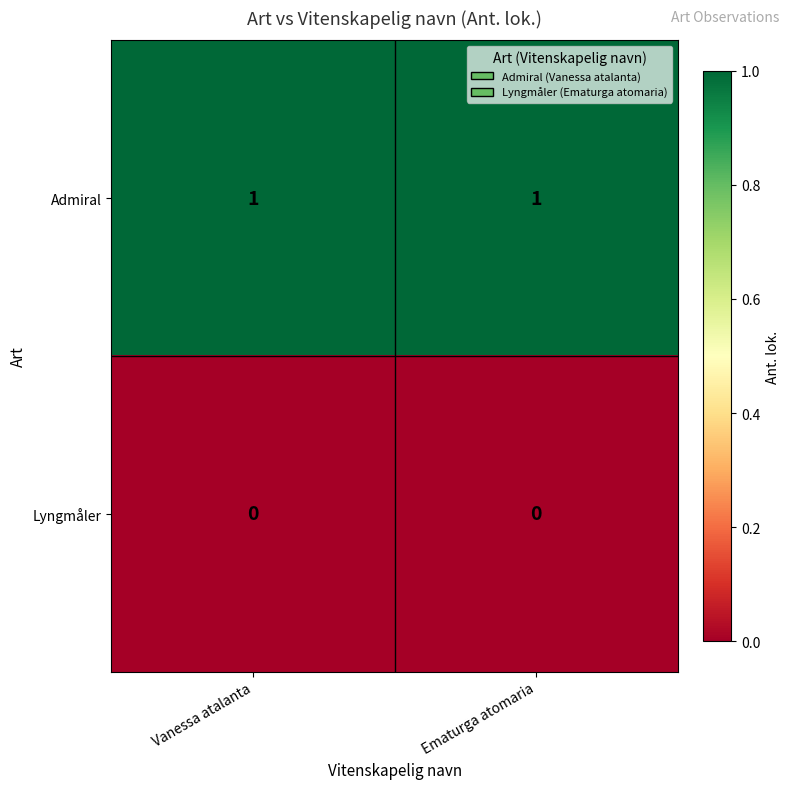

The Admiral series shows 2 at Vanessa atalanta. True or false?

False